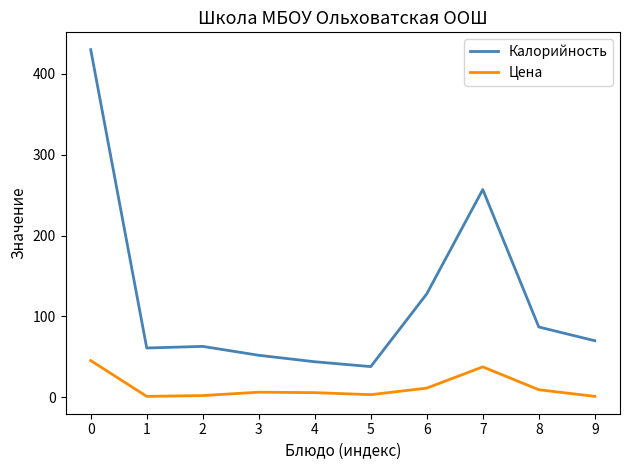

What is the maximum value for Цена?

45.5